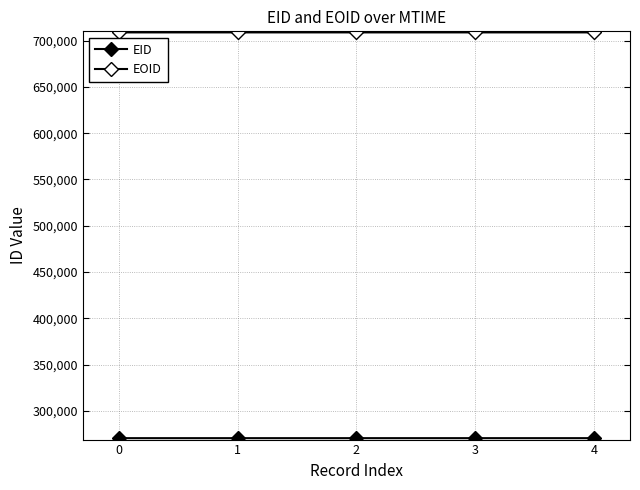

How many lines are shown in the chart?

2